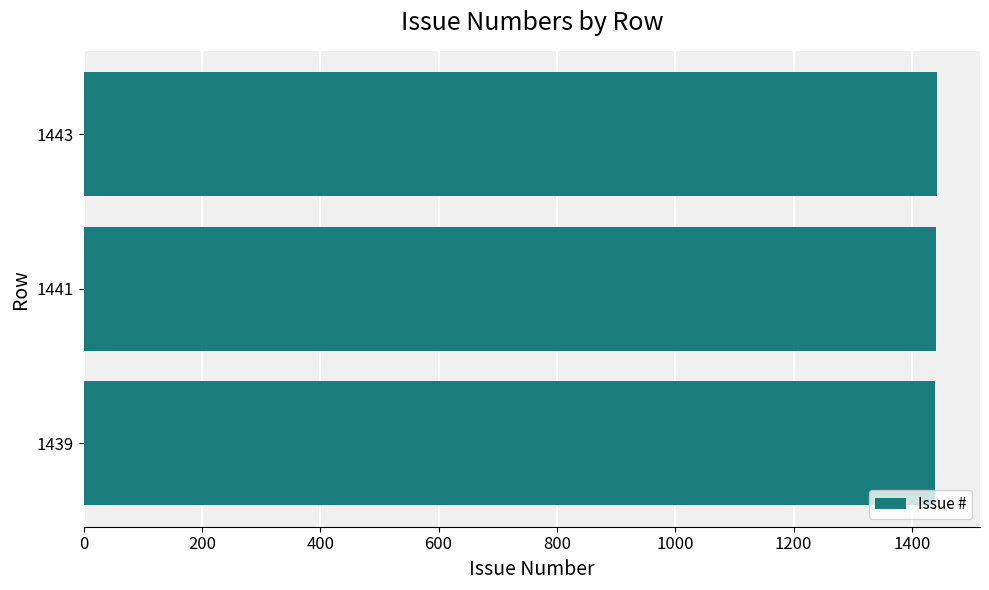

What is the ratio of the value at 1439 to the value at 1441?

1.0